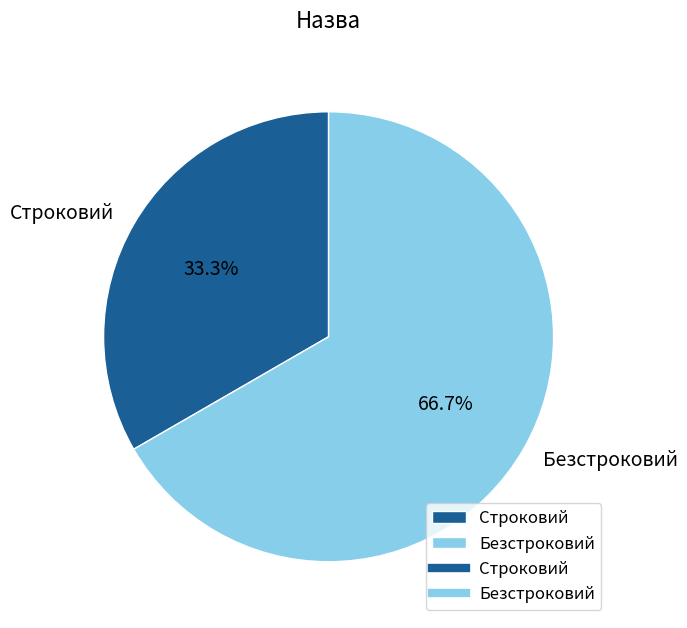

What is the largest slice in the pie chart?

Безстроковий